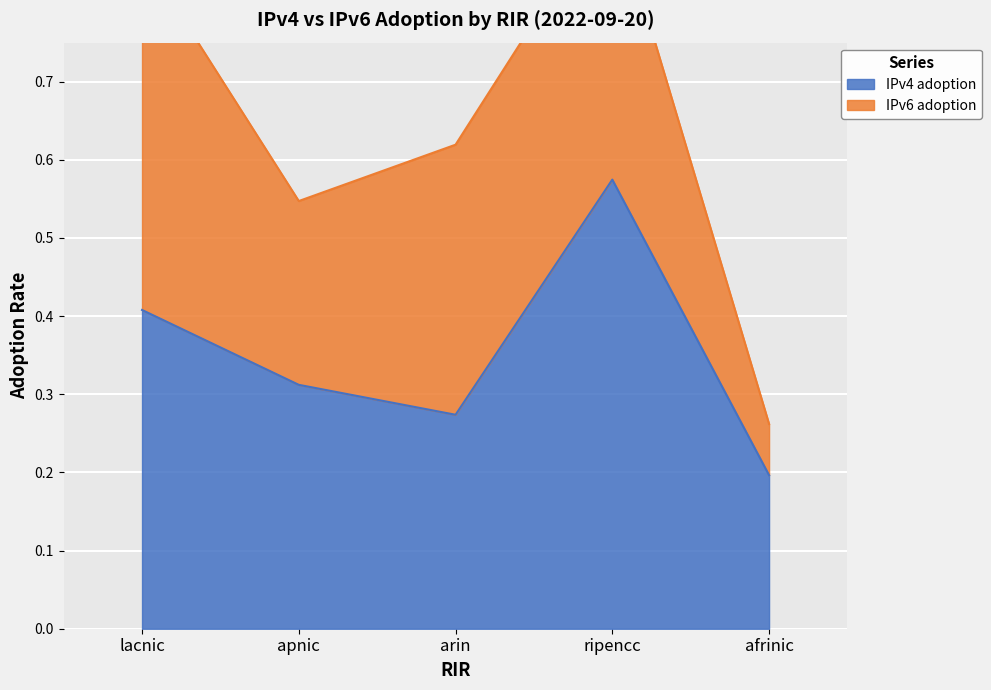

What is the label of the 3rd point from the left?

arin